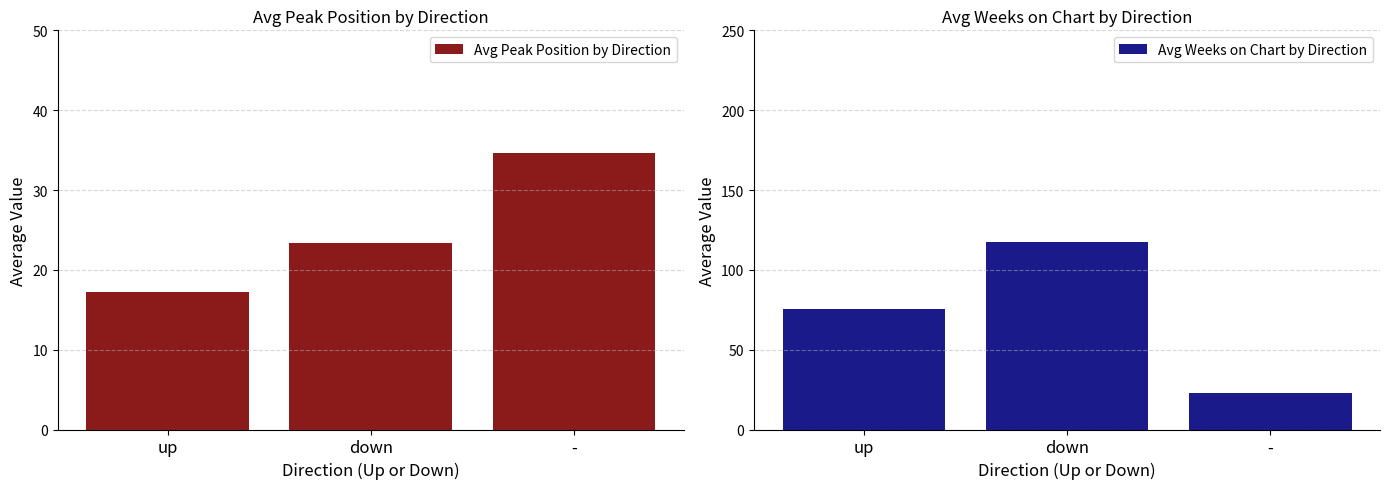

How many groups of bars are there?

3